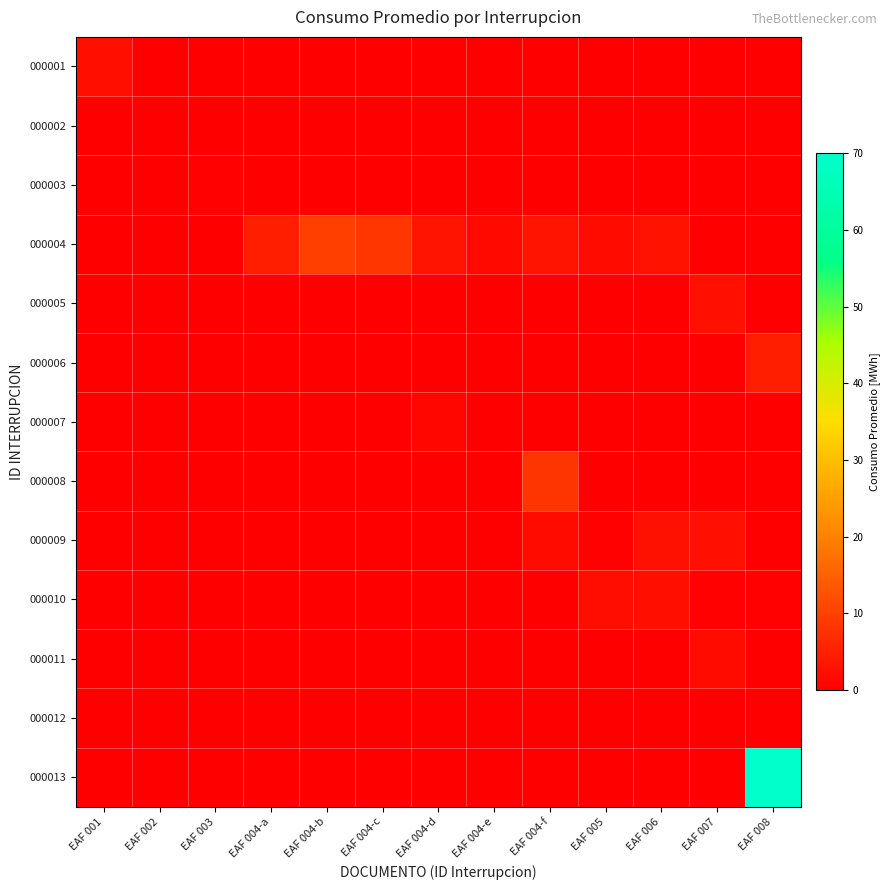

Which has a higher value, EAF 007 or EAF 004-b?

EAF 007